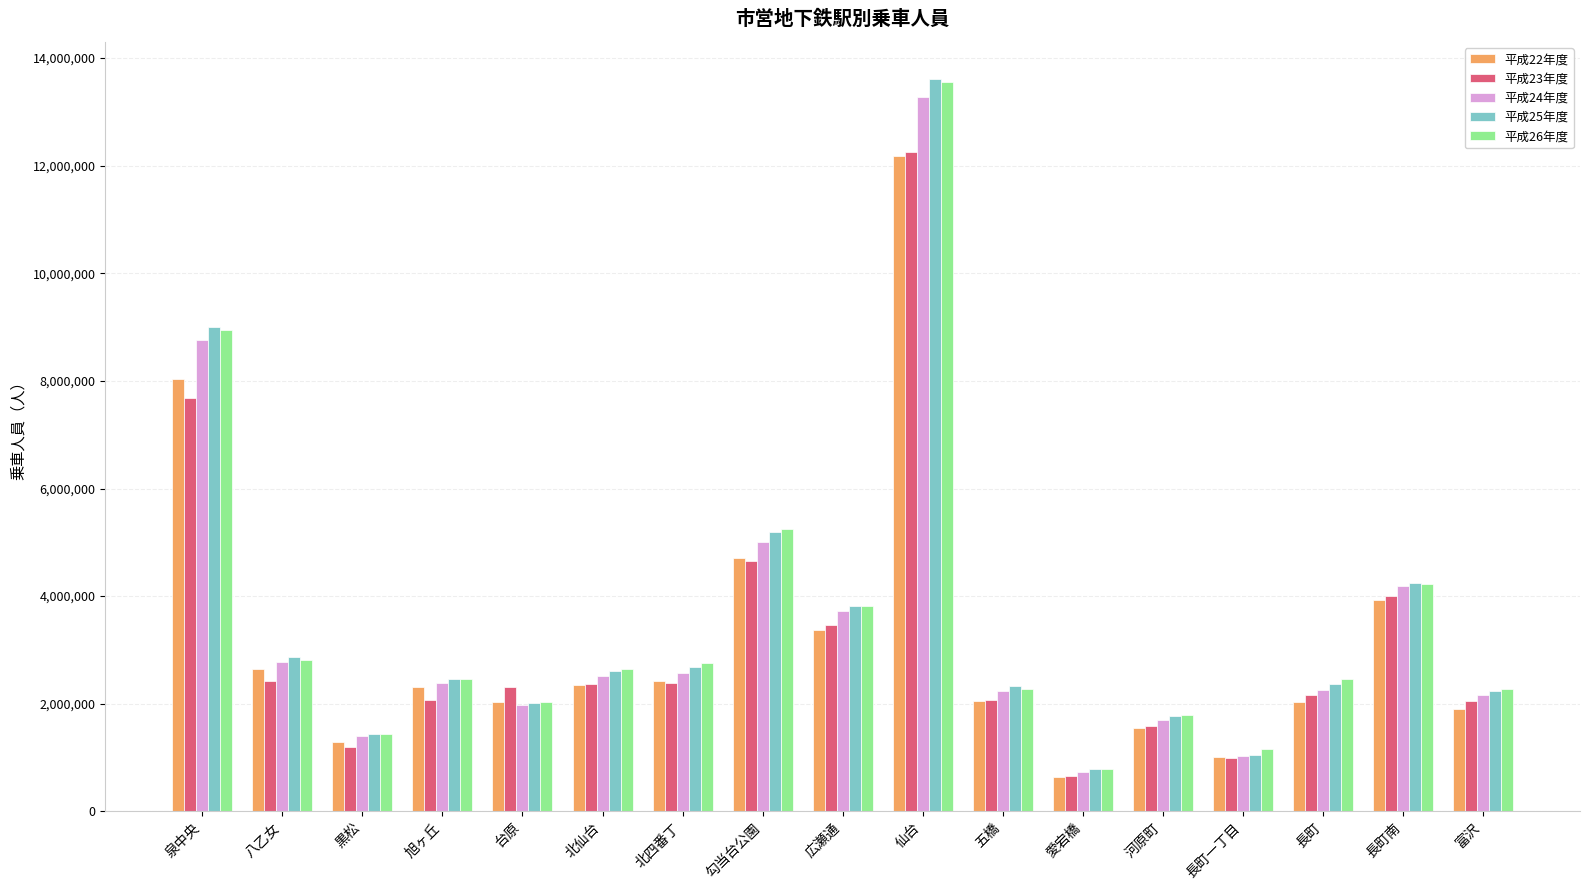

Which series has the widest spread of values?

平成25年度